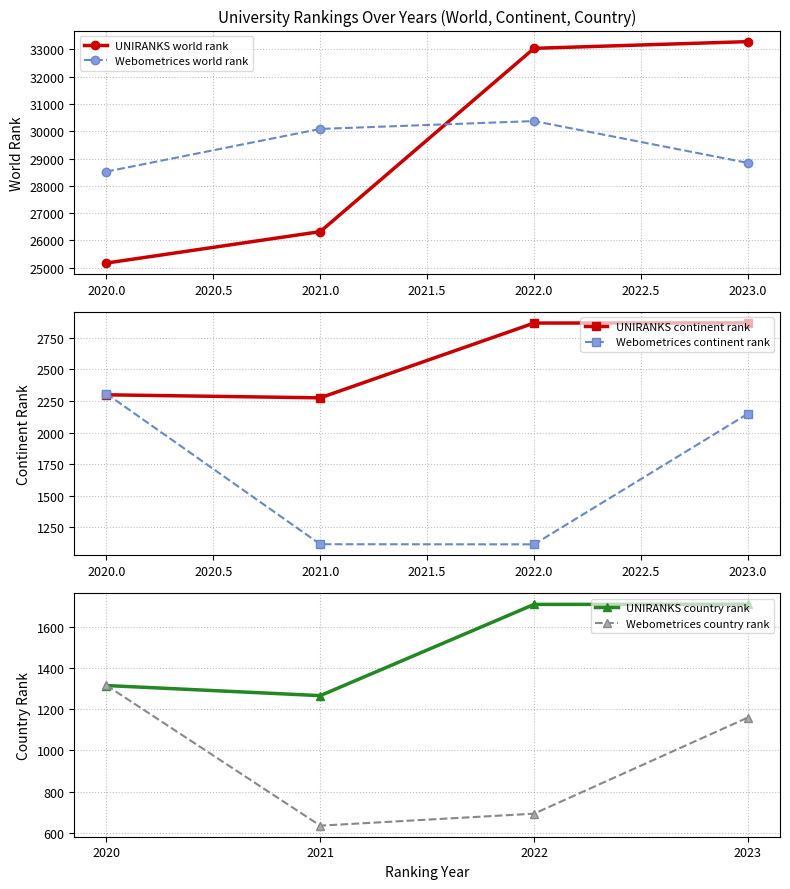

Is the value of Webometrices world rank at 2020.0 greater than the value of UNIRANKS world rank at 2022.0?

No